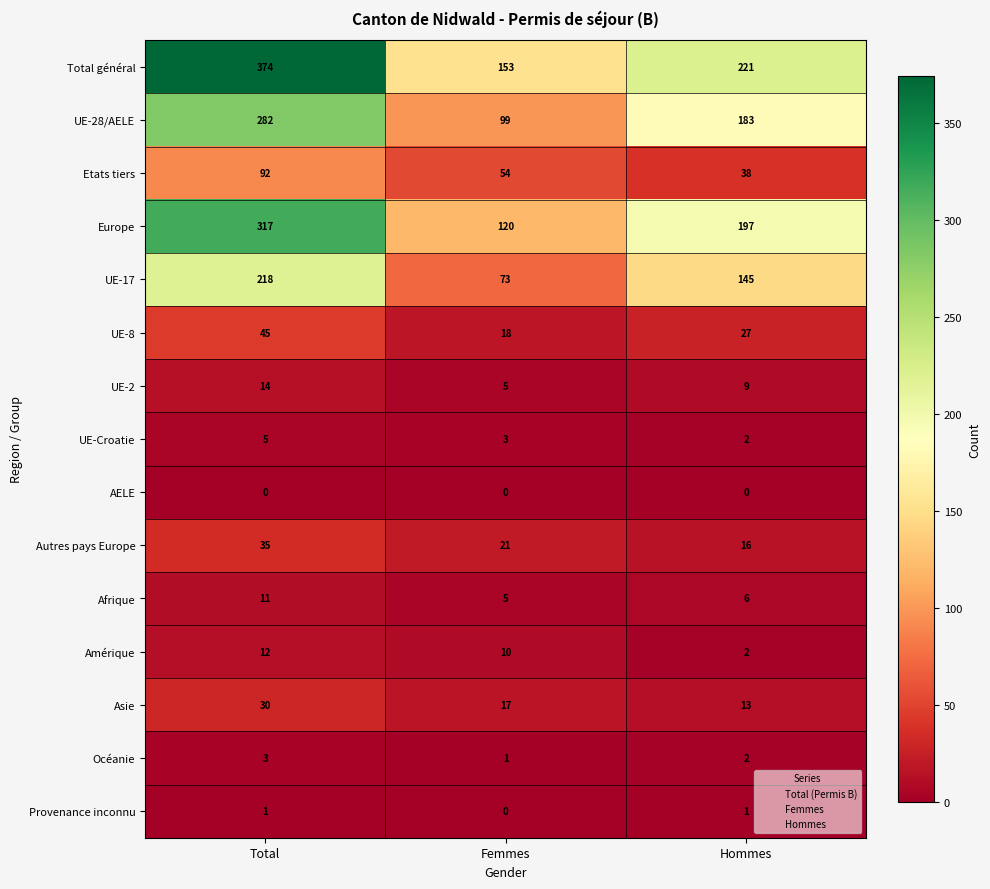

Rank the series by their maximum value, from lowest to highest.

AELE, Provenance inconnu, Océanie, UE-Croatie, Afrique, Amérique, UE-2, Asie, Autres pays Europe, UE-8, Etats tiers, UE-17, UE-28/AELE, Europe, Total général